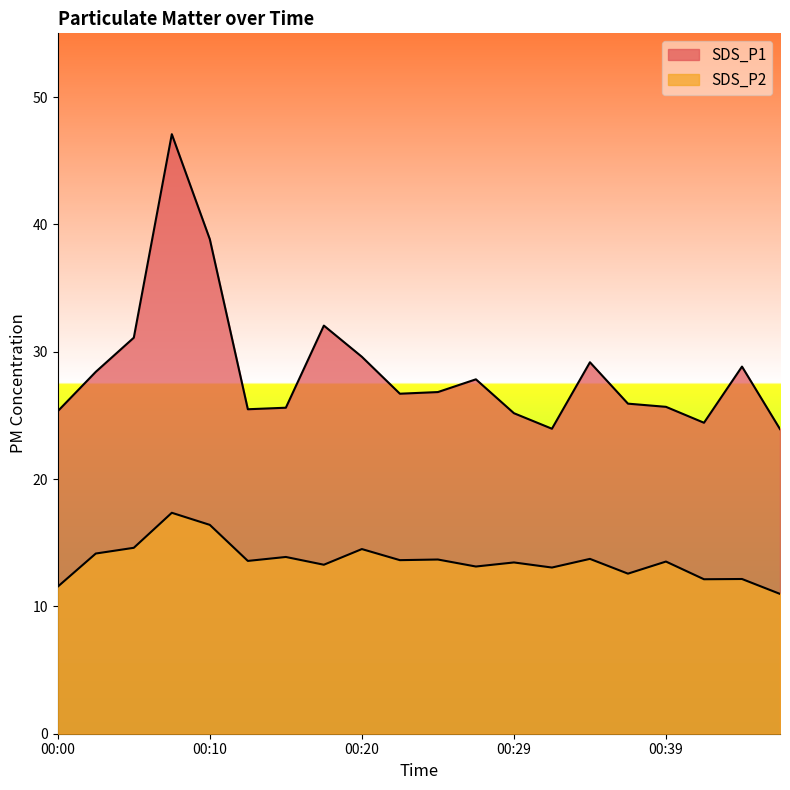

At which label does SDS_P1 first exceed 26?

00:03